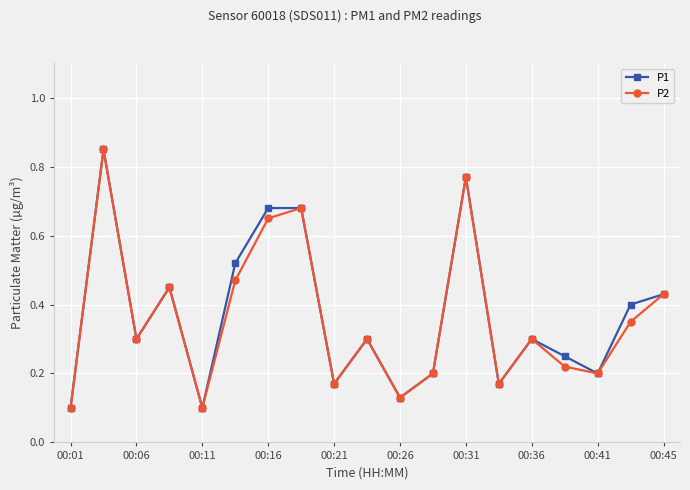

True or false: P2 has more than 1 points higher than both neighbors.

True